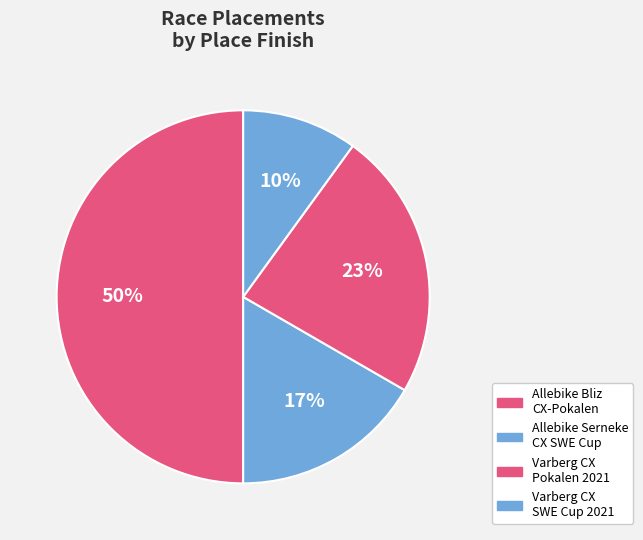

How many segments does this pie chart have?

4